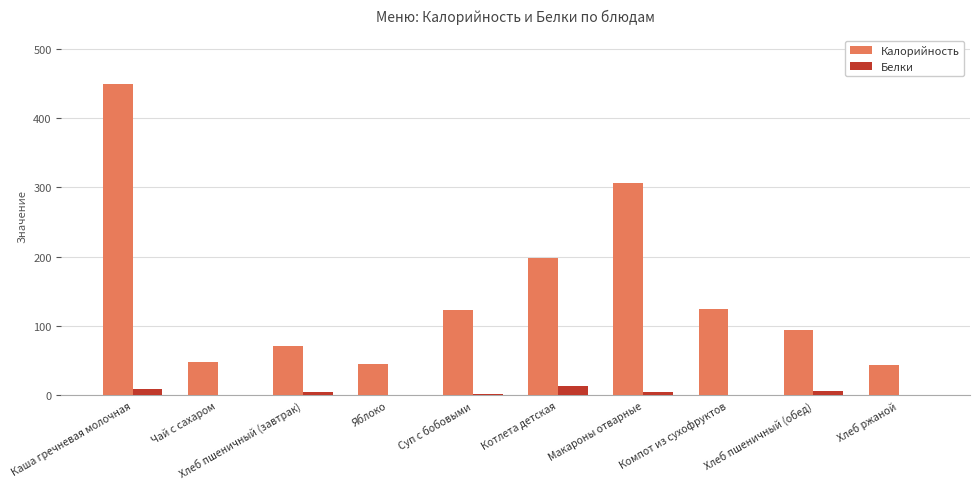

What is the spread (max minus min) of values at Яблоко?

45.0